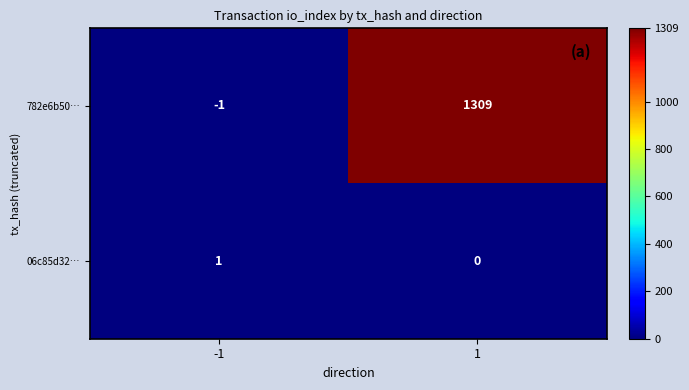

Is it true that 782e6b50… equals 0 at -1?

False